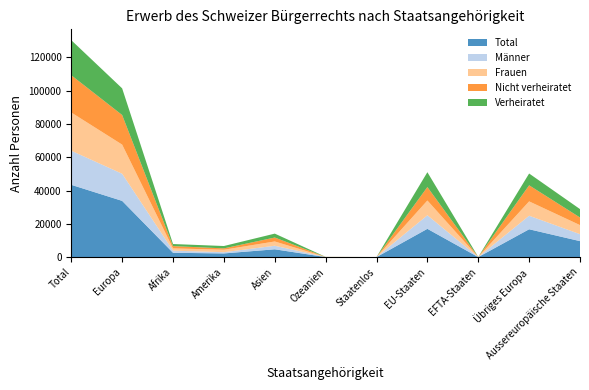

Reading right to left, what are all the values shown in this chart?

Total: 9621	16745	42	17008	24	55	4710	2229	2627	33795	43440
Männer: 4178	8132	19	8139	10	31	2132	736	1279	16290	20478
Frauen: 5443	8613	23	8869	14	24	2578	1493	1348	17505	22962
Nicht verheiratet: 4579	9670	21	8093	18	22	2367	810	1380	17784	22381
Verheiratet: 5042	7075	21	8915	6	33	2343	1419	1247	16011	21059